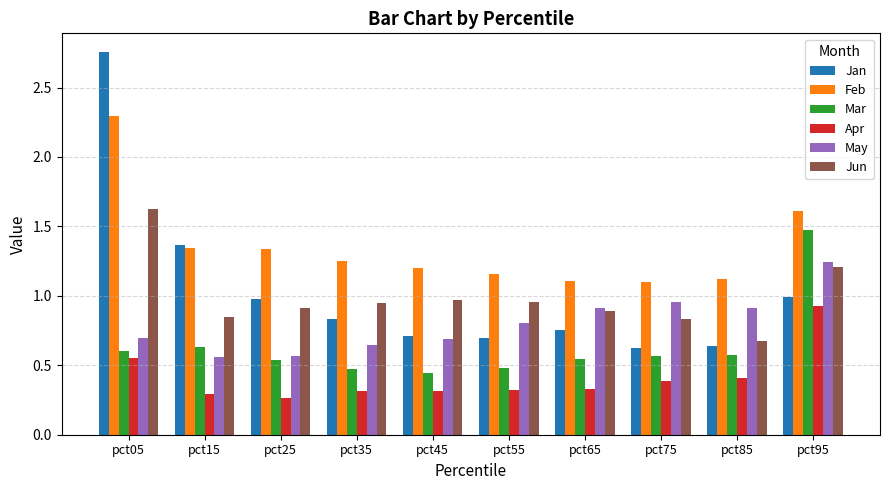

What is the sum of the May values at pct85 and pct45?

1.6